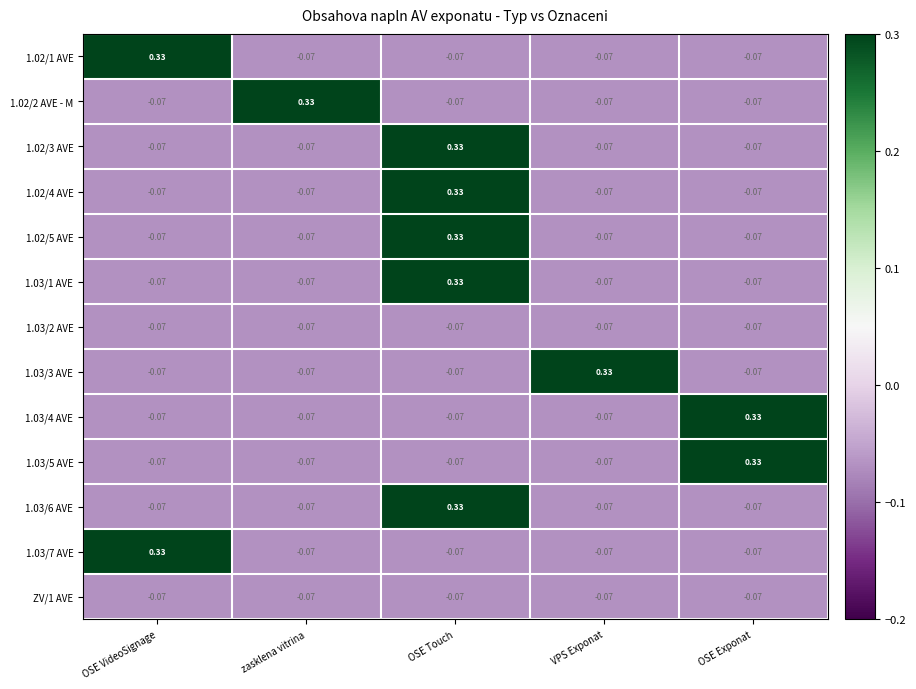

Which category has the highest value in the 1.03/5 AVE series?

OSE Exponat